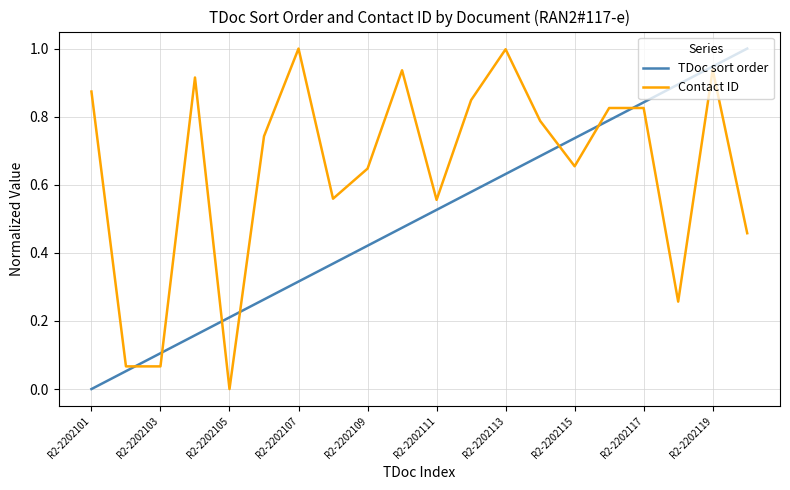

Which series has the largest total across all categories?

Contact ID